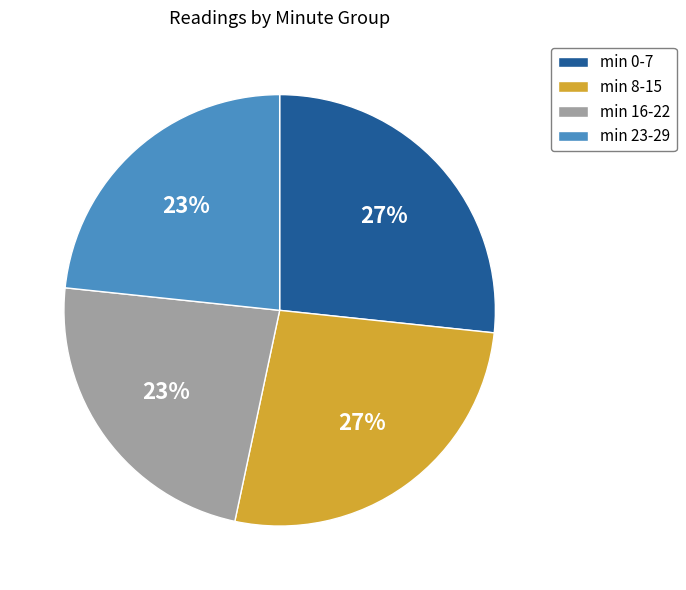

To the nearest percent, what is the average slice percentage?

25%